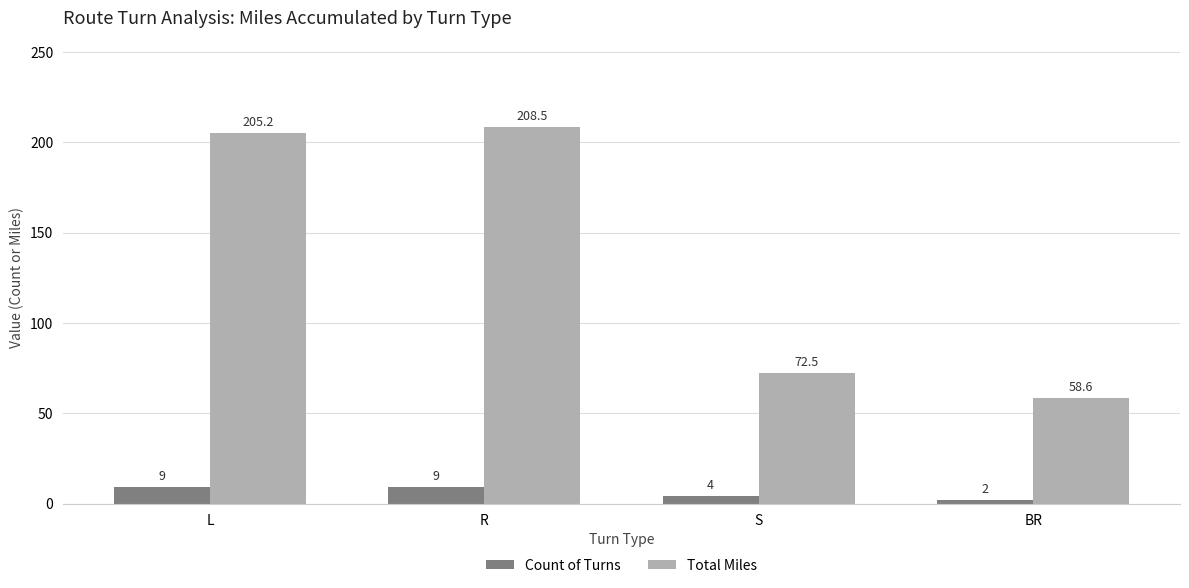

The Total Miles series shows 109.3 at R. True or false?

False